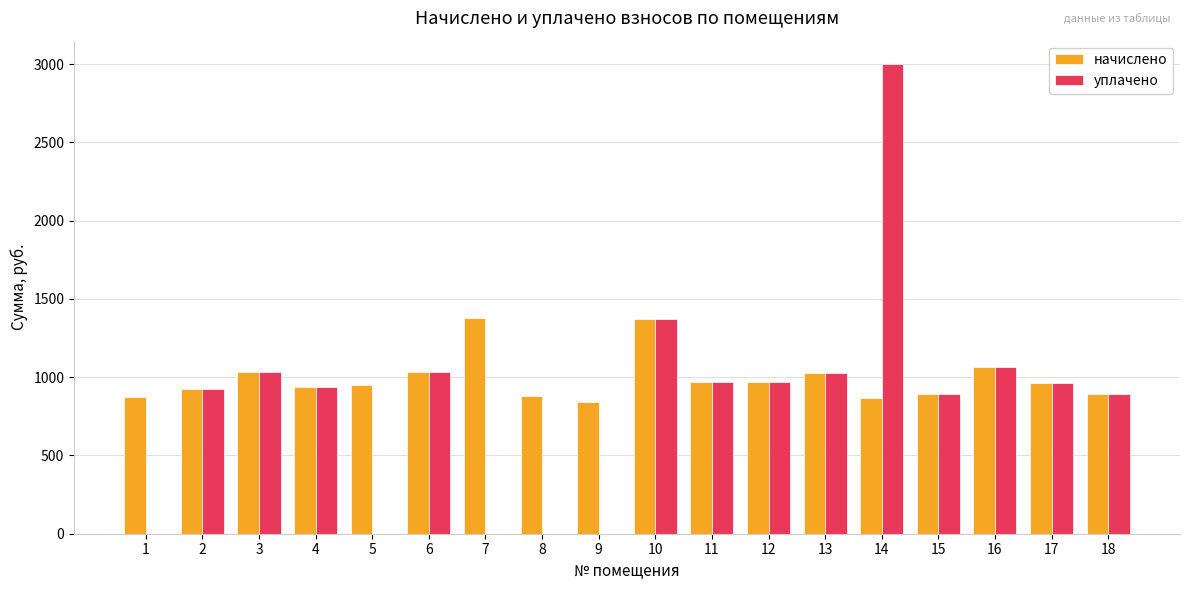

At which label does уплачено first exceed 961?

3